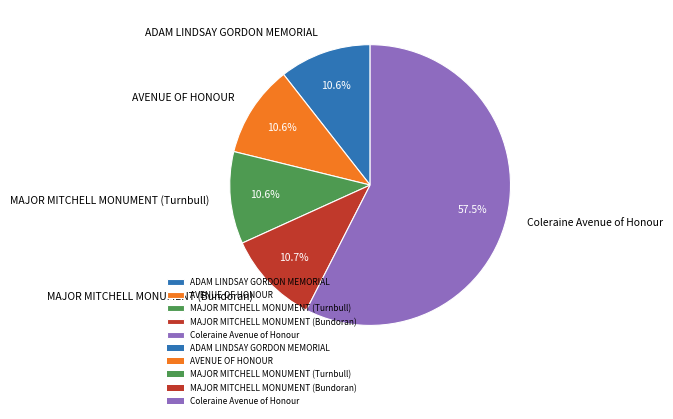

True or false: MAJOR MITCHELL MONUMENT (Bundoran) accounts for 23% of the total.

False